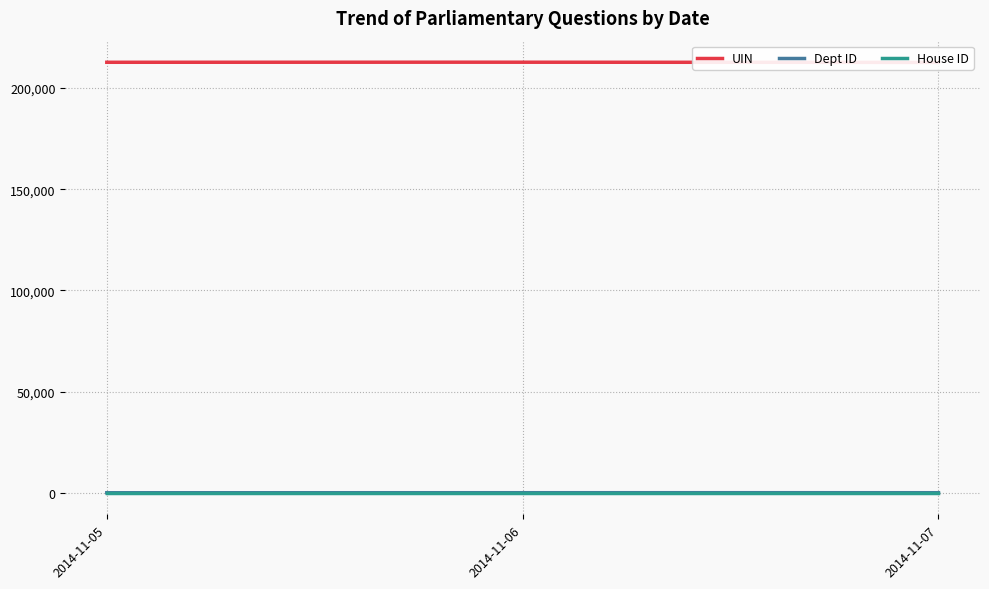

Is the value of House ID at 2014-11-06 greater than the value of Dept ID at 2014-11-06?

No